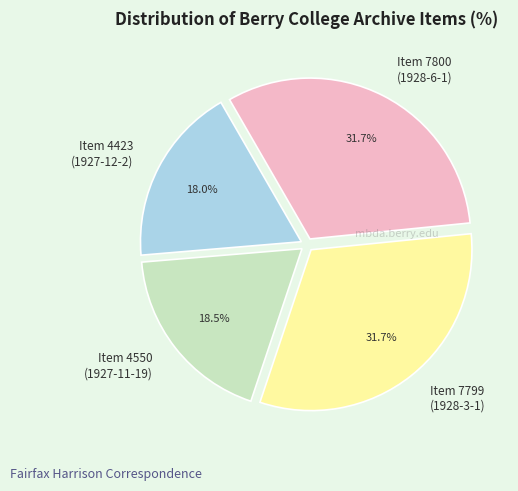

Which category has the smallest portion of the pie?

Item 4423 (1927-12-2)